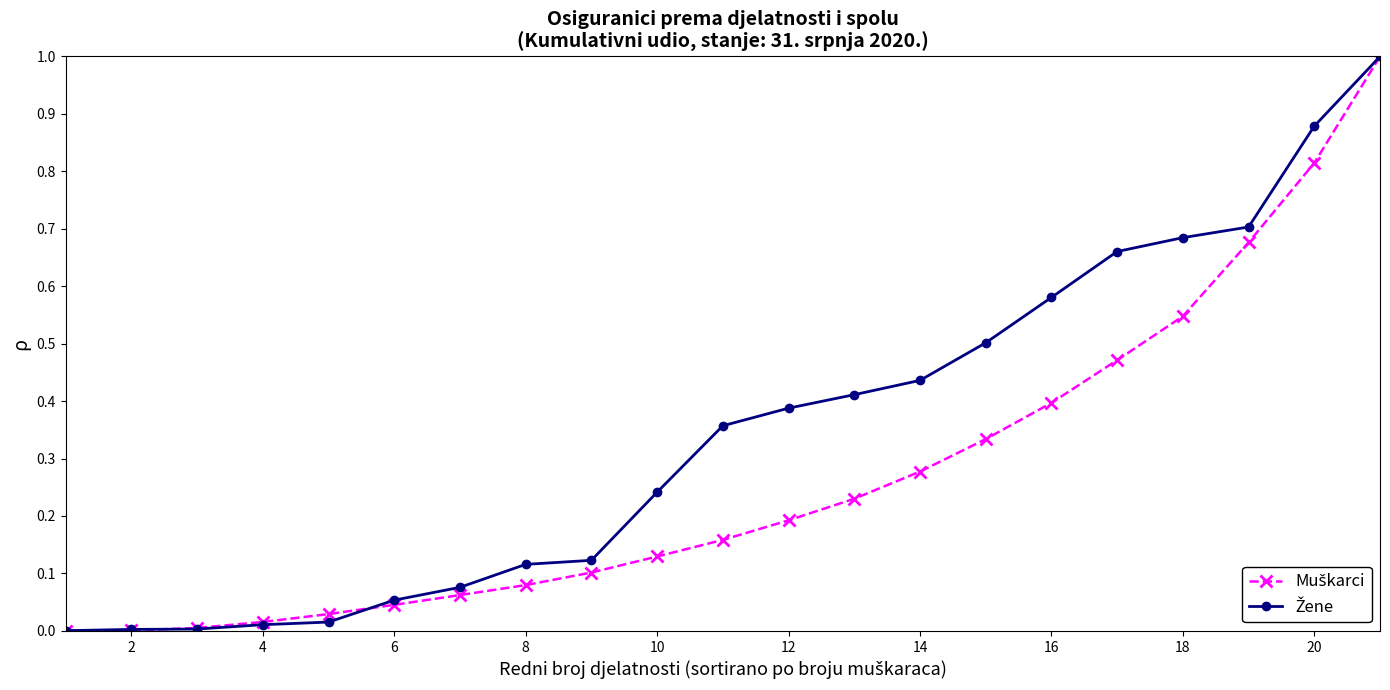

What is the maximum value shown in the chart?

1.0